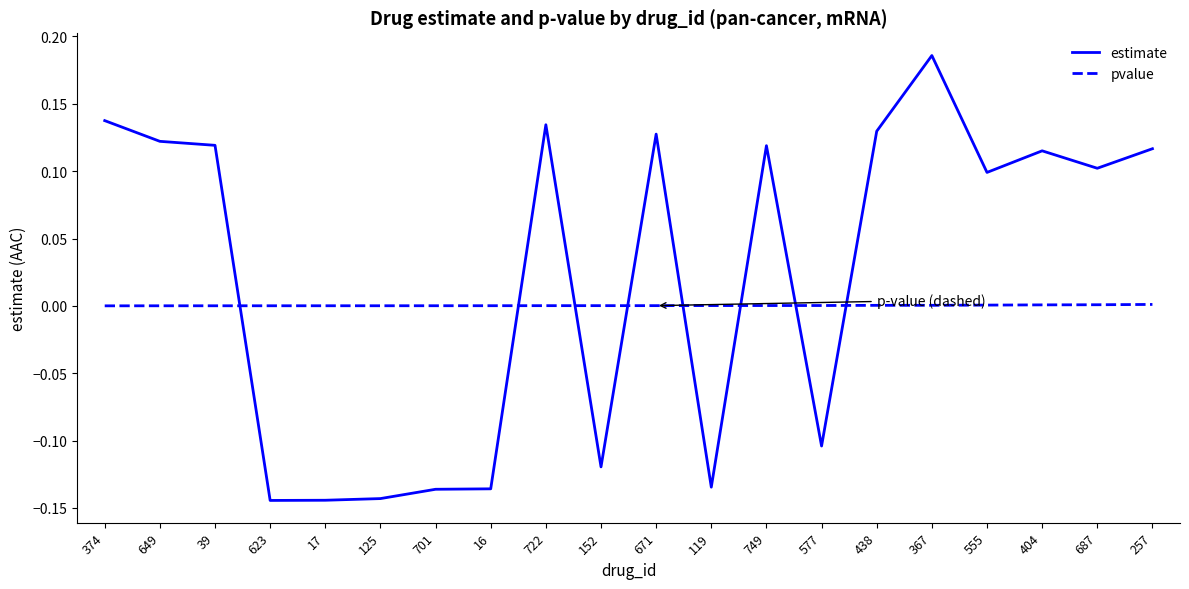

How many lines are shown in the chart?

2